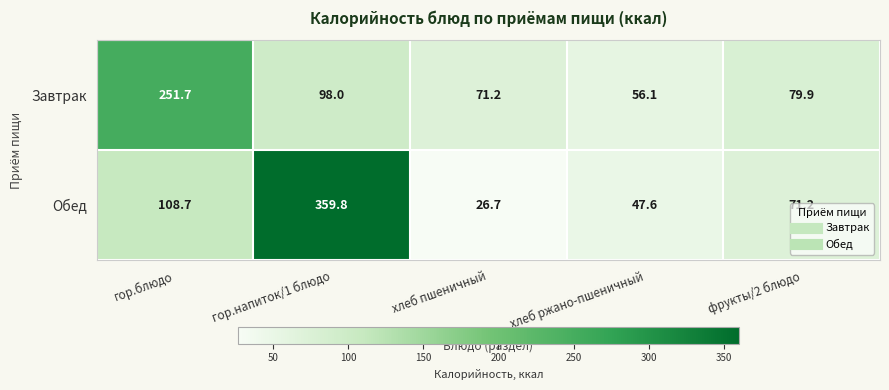

At which category is the sum across all series the highest?

гор.напиток/1 блюдо